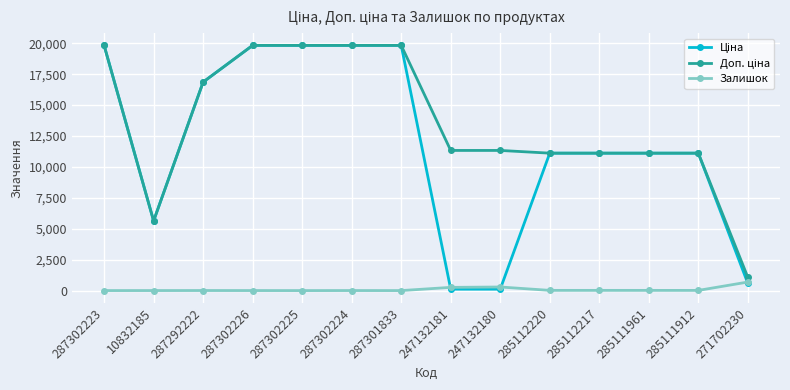

What is the maximum value for Залишок?

690.0